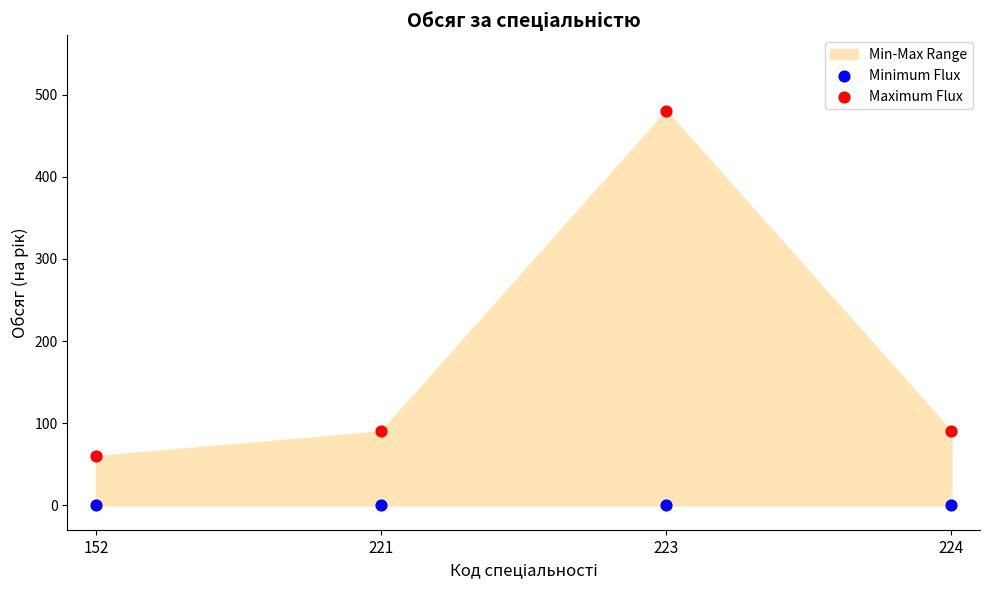

Which series contains the lowest Y value?

Minimum Flux